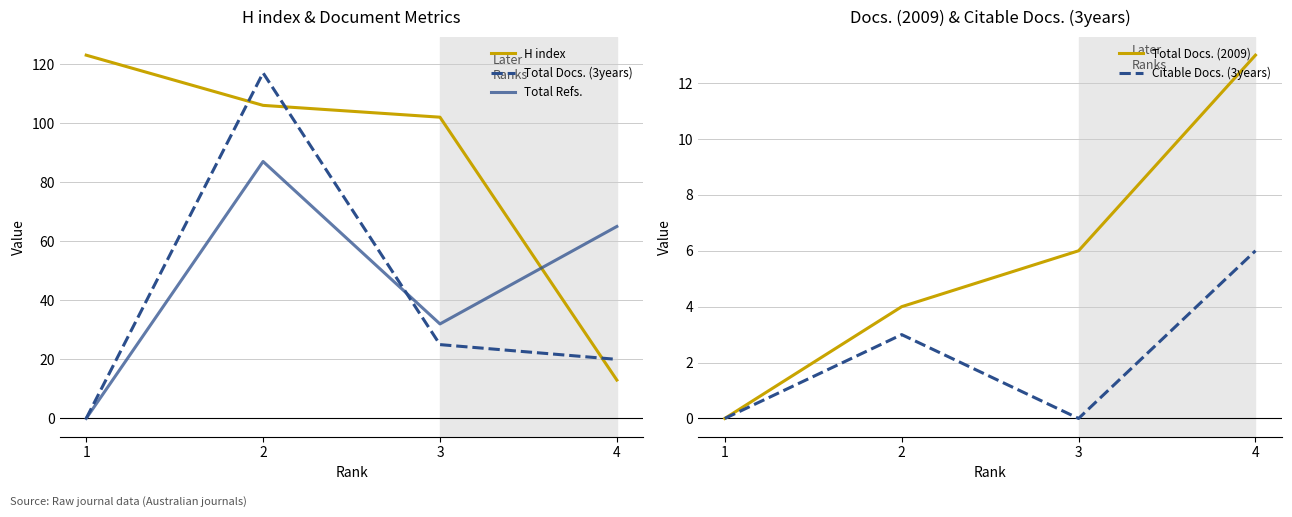

What is the difference between the maximum and minimum values in the Citable Docs. (3years) series?

6